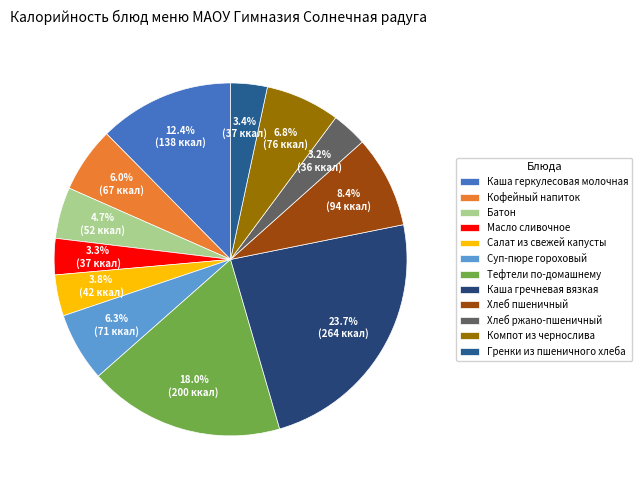

To the nearest percent, what percentage of the pie is Масло сливочное?

3%